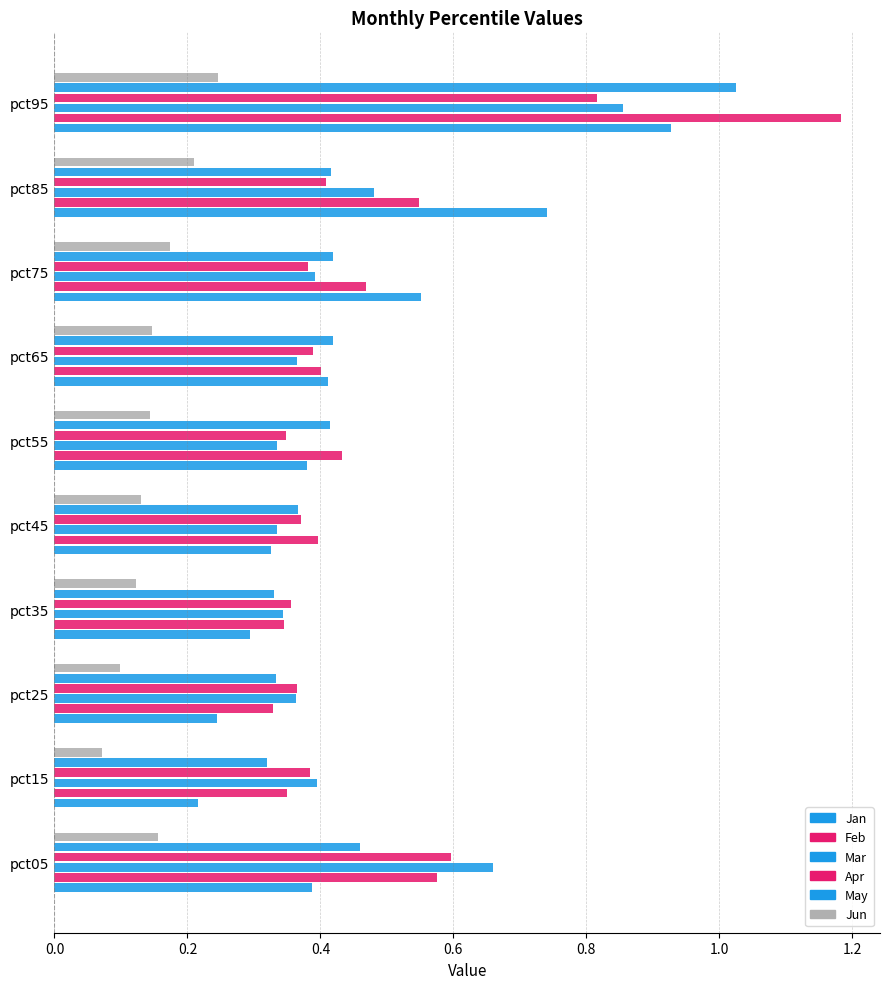

How many data points does each series have?

10